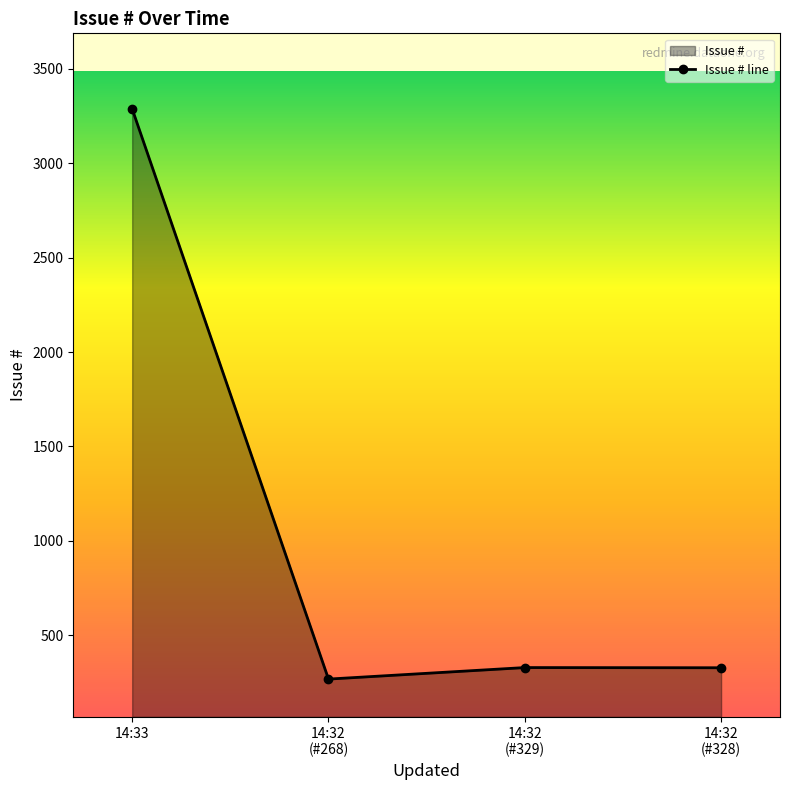

What is the value of the 2nd point from the left?

268